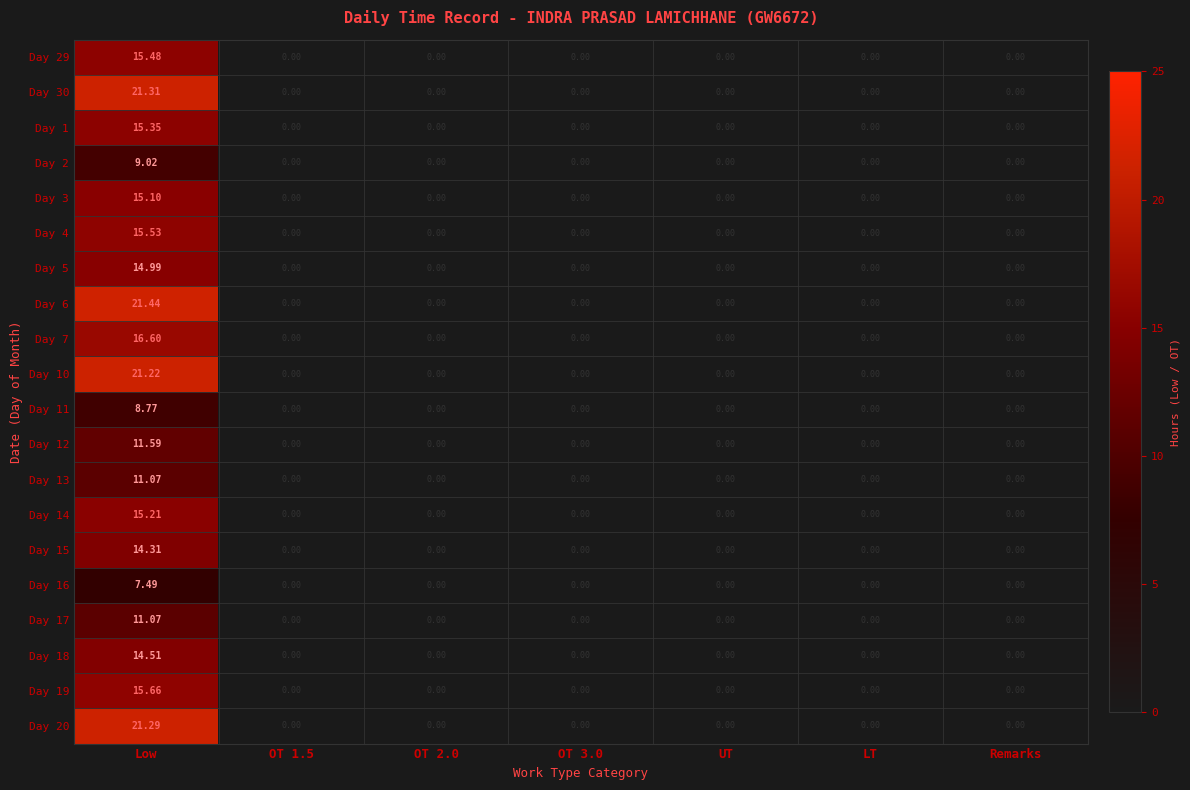

At which category does the chart reach its peak across all series?

Low